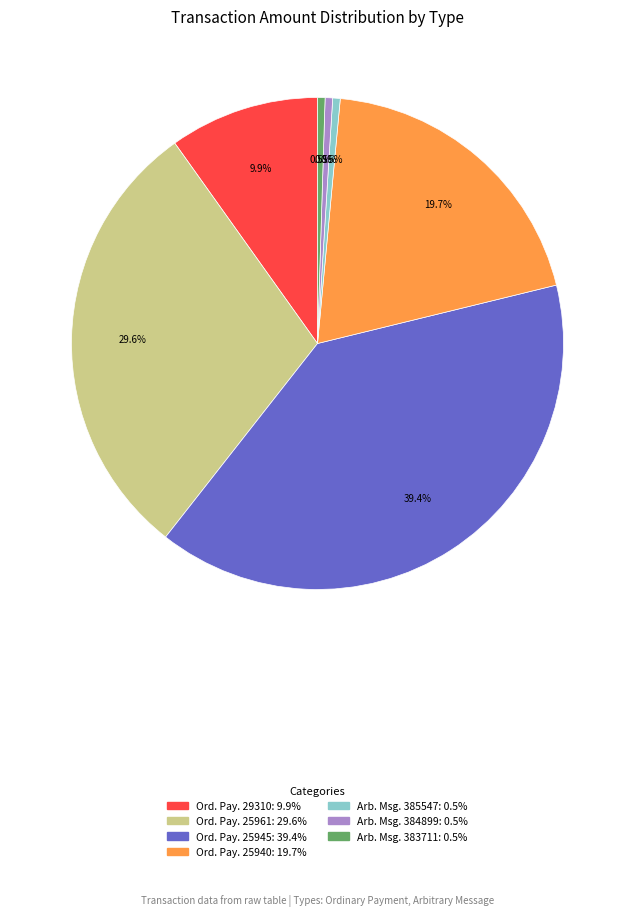

How many slices are in this pie chart?

7